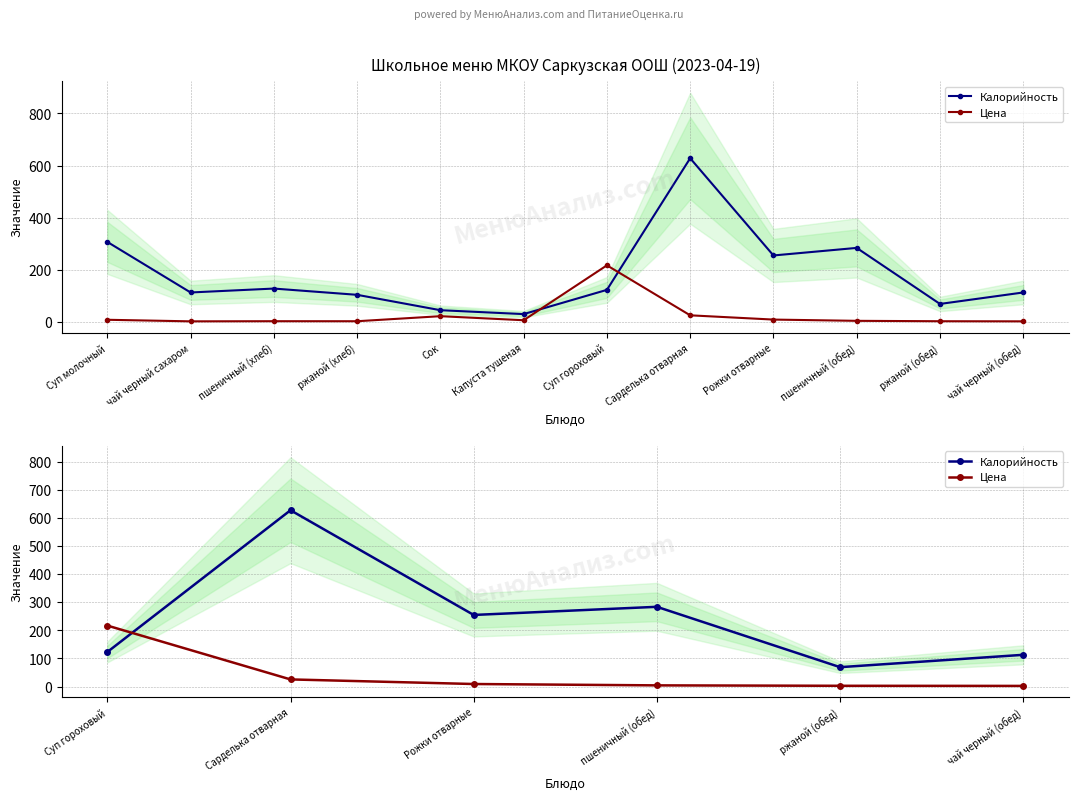

Rank the series by their average value, from highest to lowest.

Калорийность, Цена